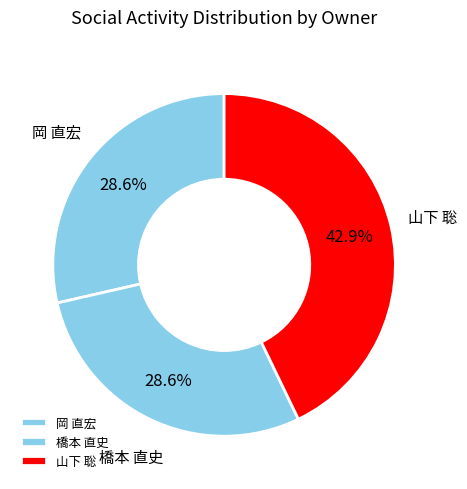

Which has a higher value, 岡 直宏 or 山下 聡?

山下 聡